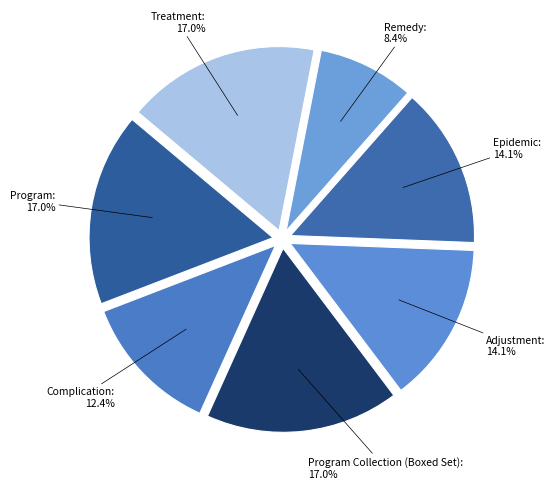

What is the ratio of the value at Remedy to the value at Program?

0.5